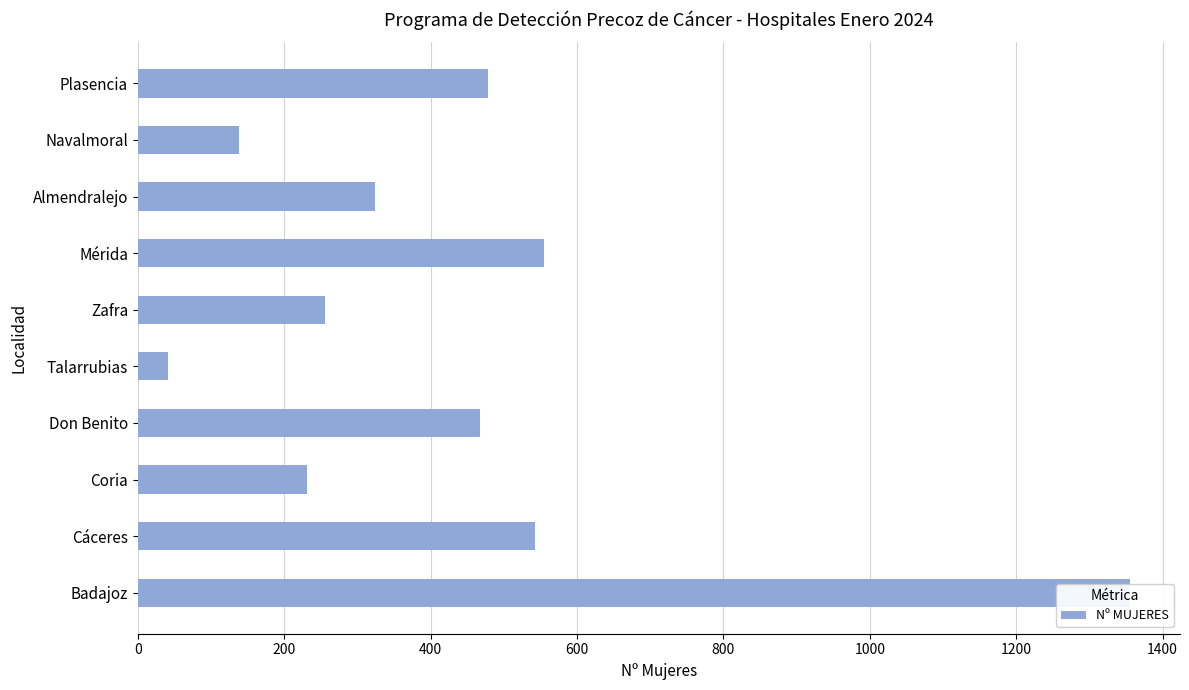

The value at Plasencia is 479. True or false?

True